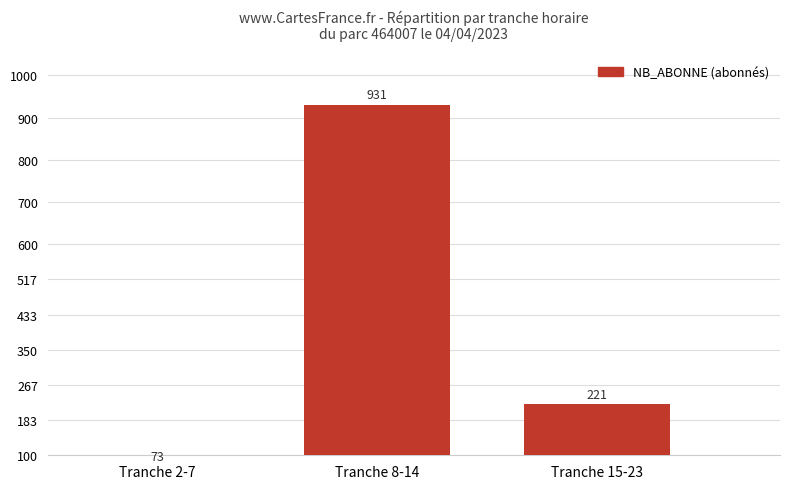

How many data points are above 221?

1